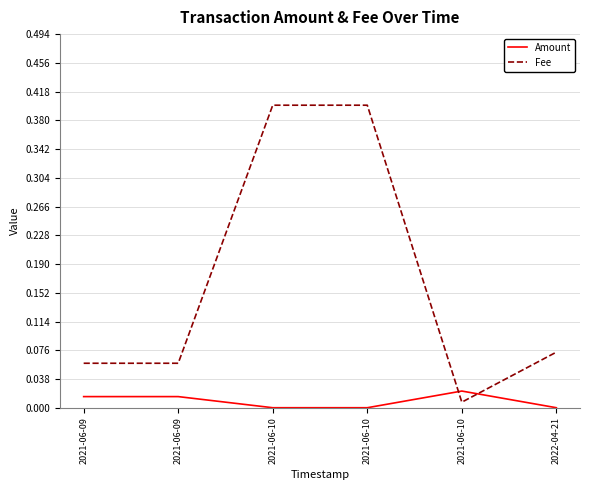

Which series has the largest total across all categories?

Fee